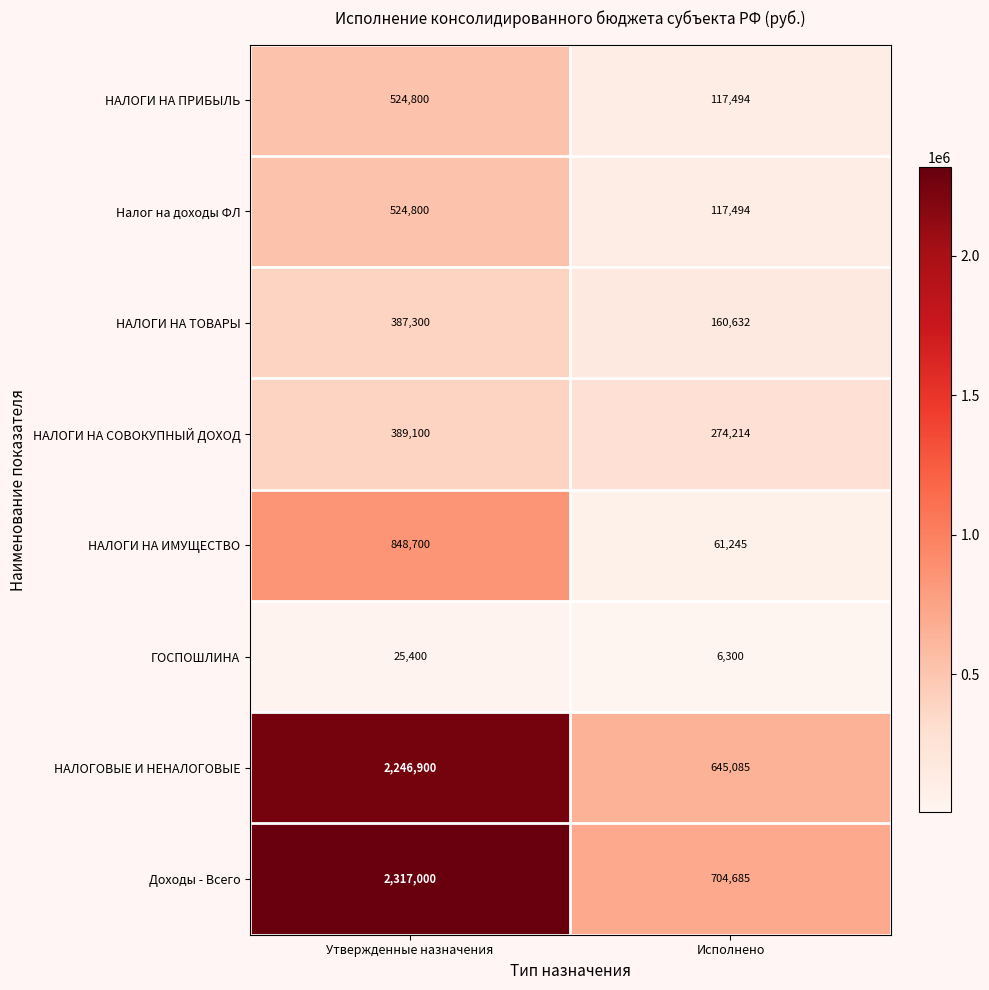

What is the difference between the НАЛОГИ НА ИМУЩЕСТВО values at Утвержденные назначения and Исполнено?

787455